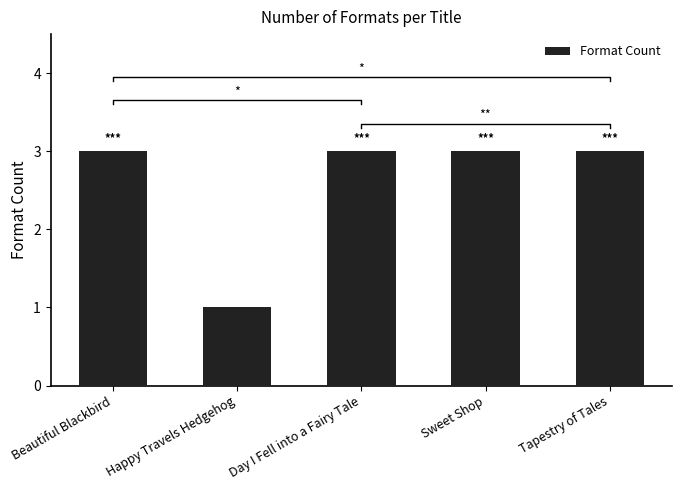

What is the value of the 3rd bar from the left?

3